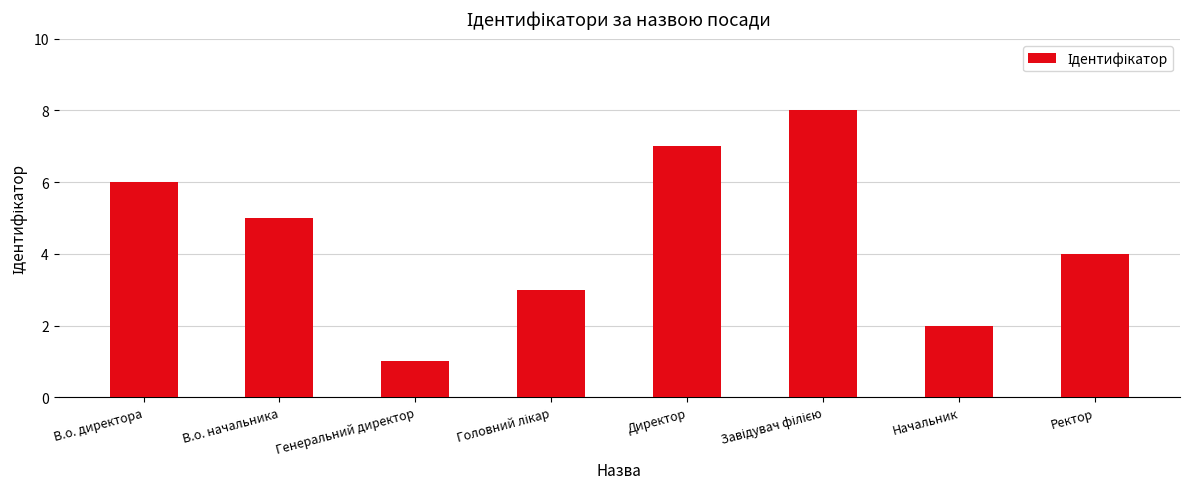

Where is the data nearest to the value 4?

Ректор